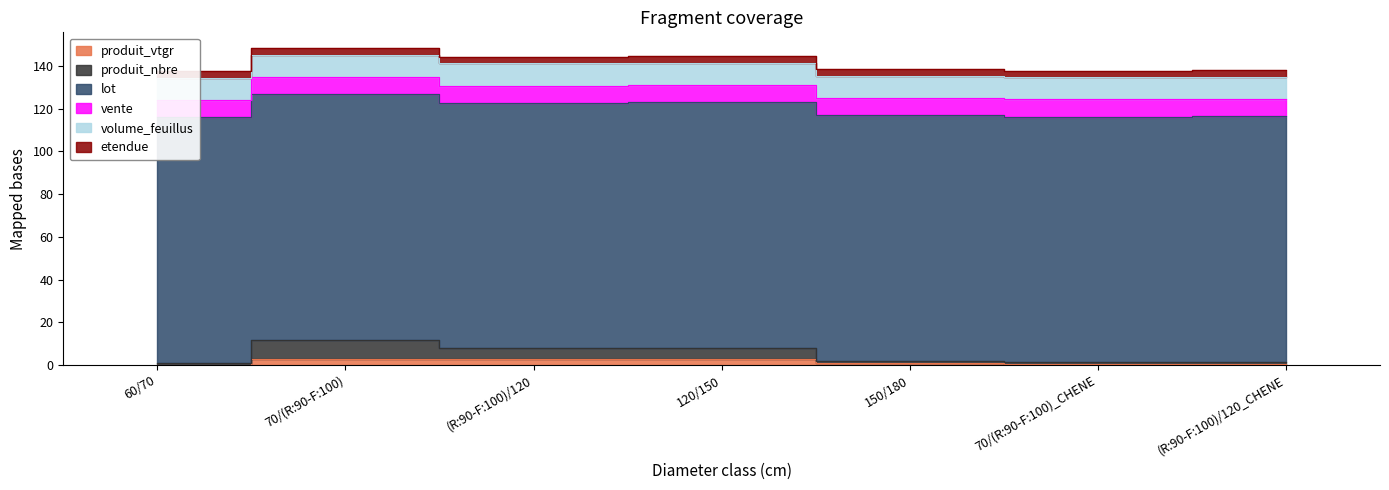

What is the difference between the produit_nbre values at (R:90-F:100)/120 and 60/70?

4.0